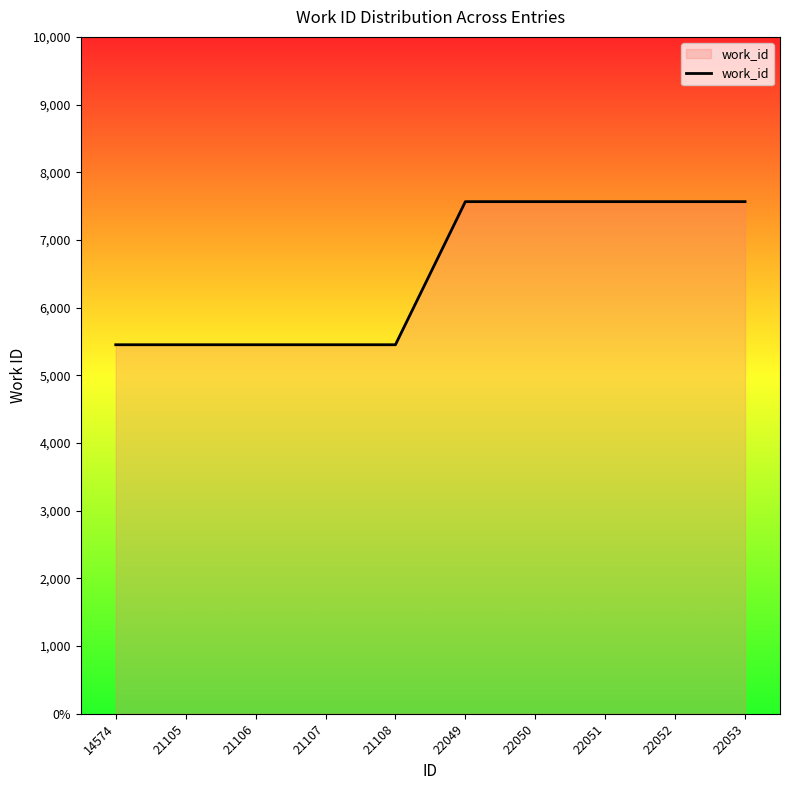

Which has a higher value, 22050 or 22049?

22050